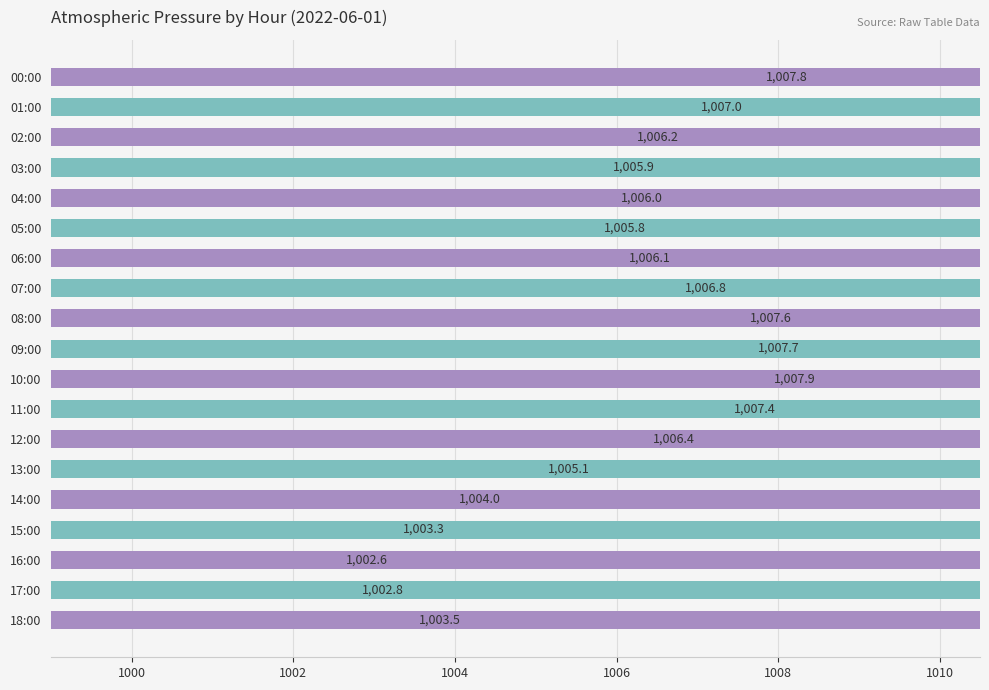

True or false: the data shows 1620.6 at 02:00.

False